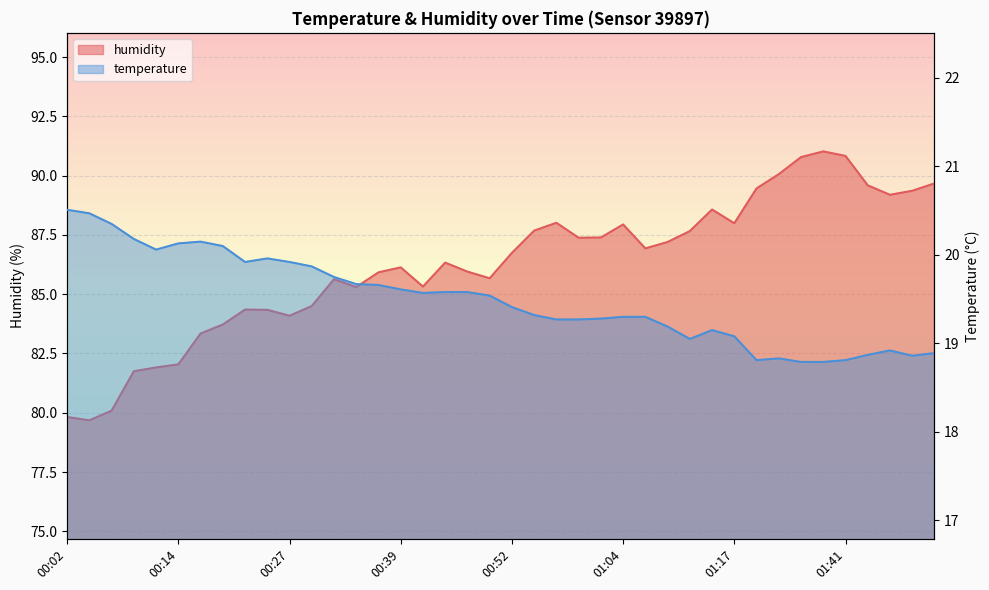

Is the value of humidity at 00:42 greater than the value of temperature at 00:12?

Yes